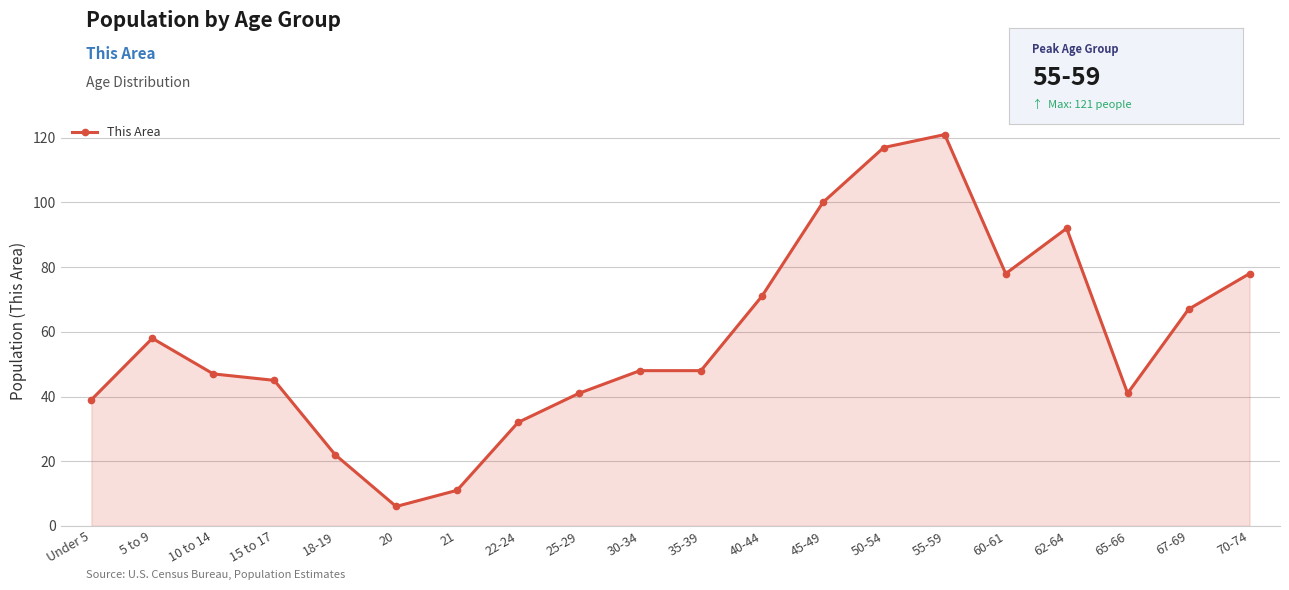

True or false: the data shows 145 at 45-49.

False